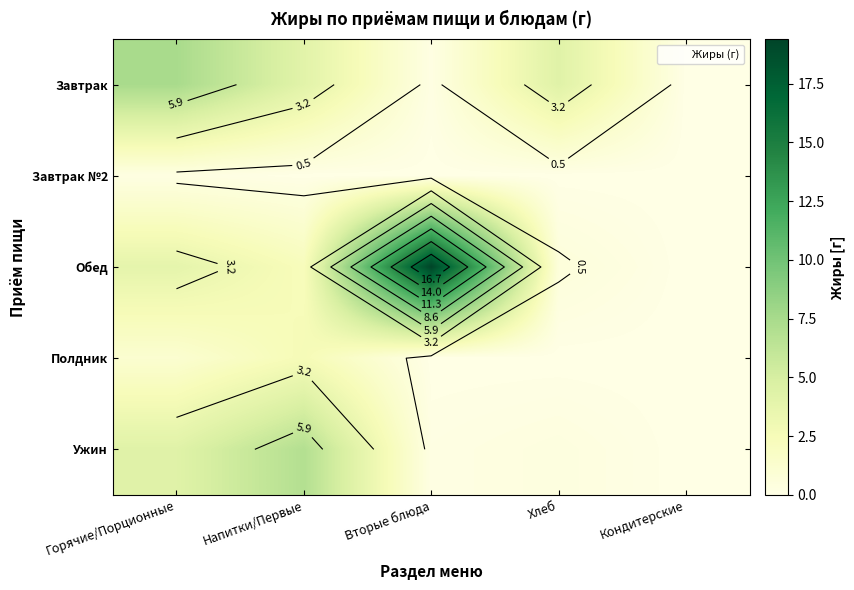

The value of Полдник at Напитки/Первые is 0.6. True or false?

False